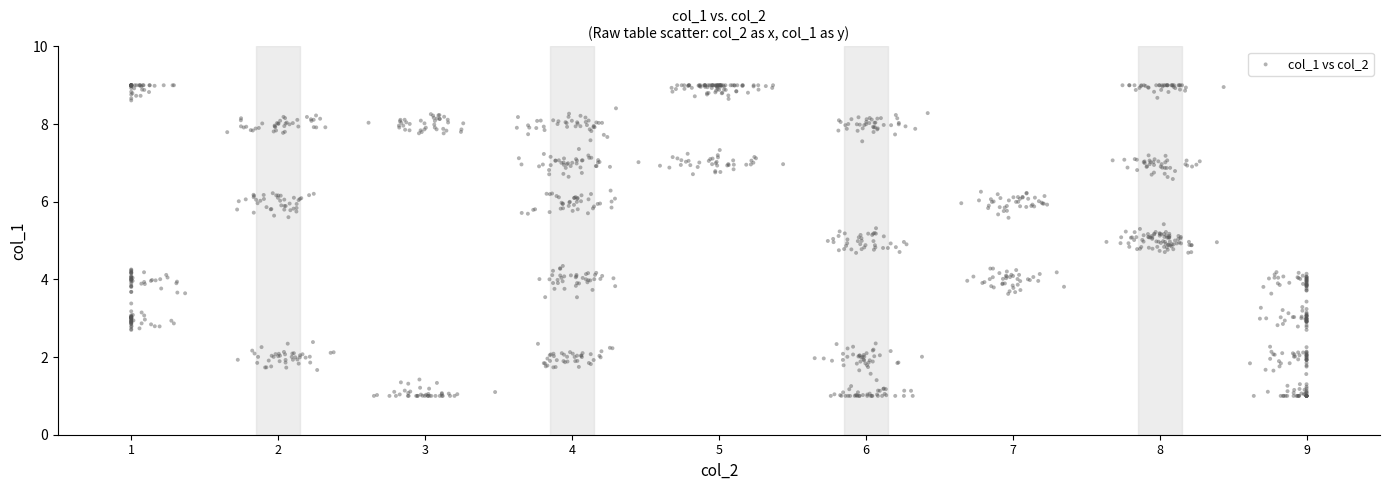

What is the range of Y values (max minus min)?

8.0